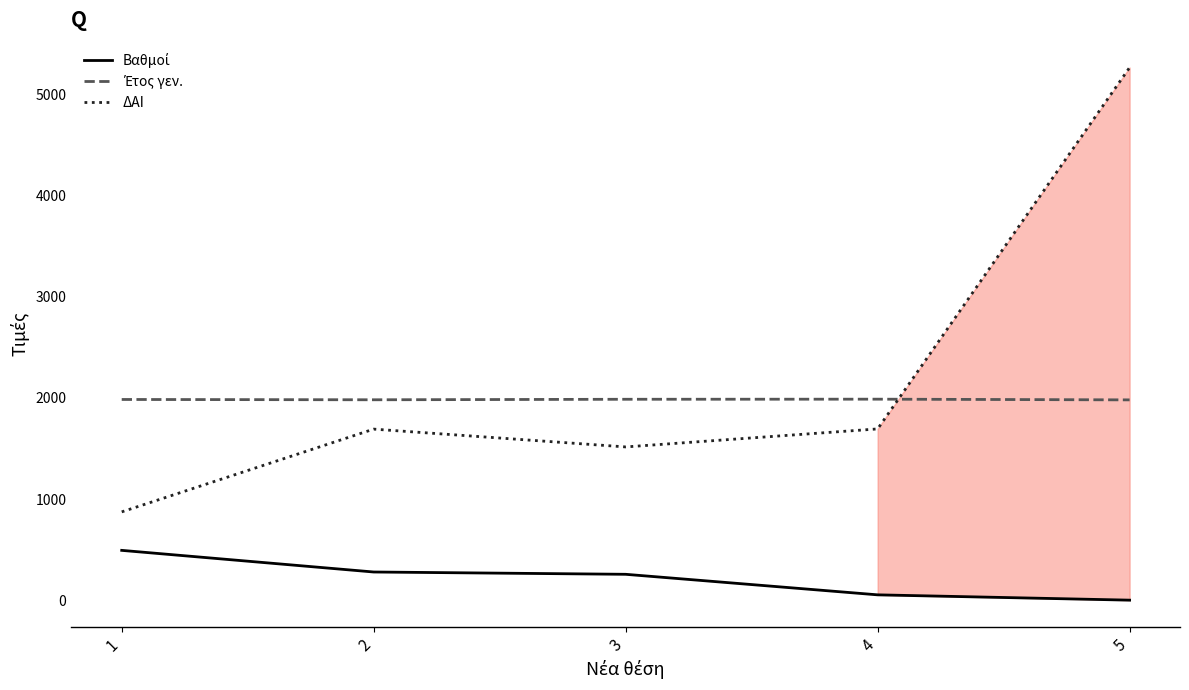

Which series has the largest total across all categories?

ΔΑΙ